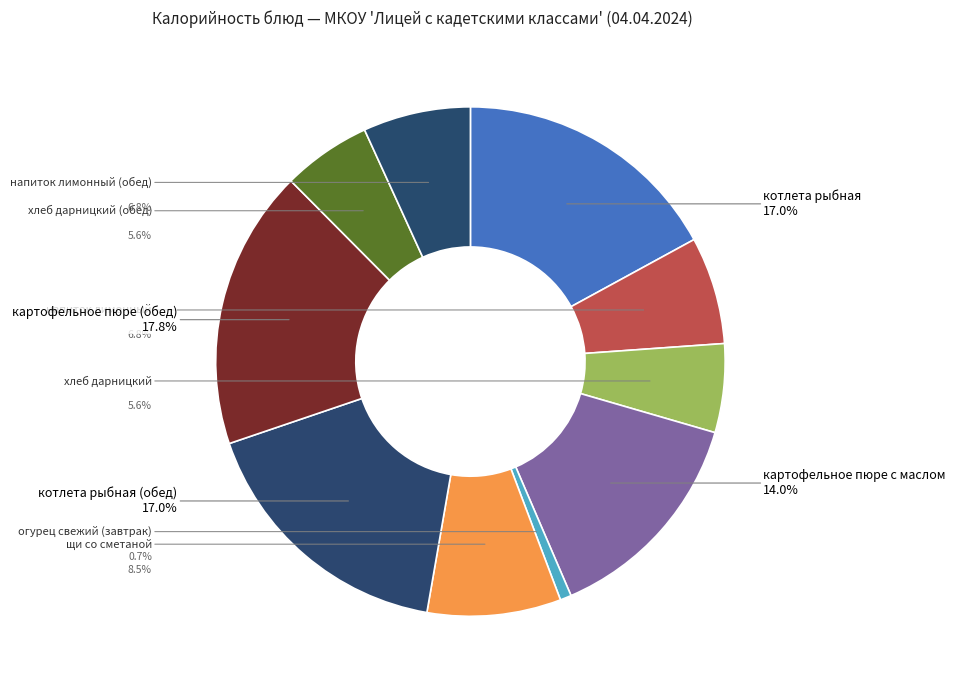

What is the total percentage of котлета рыбная (обед) and щи со сметаной?

25.5%